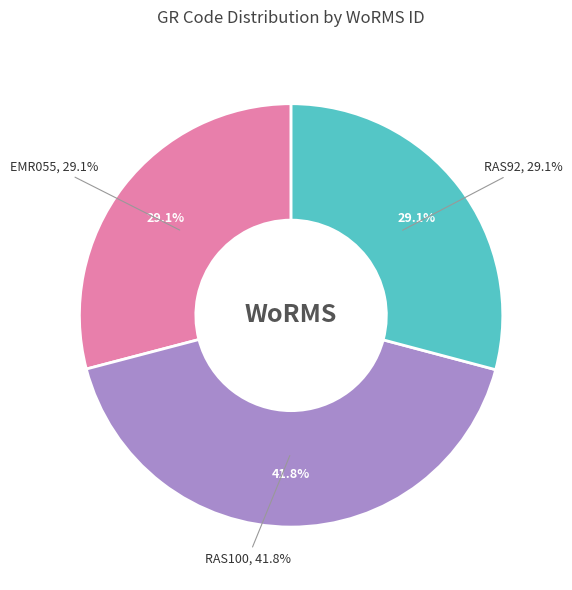

Is there a majority slice in this chart?

No